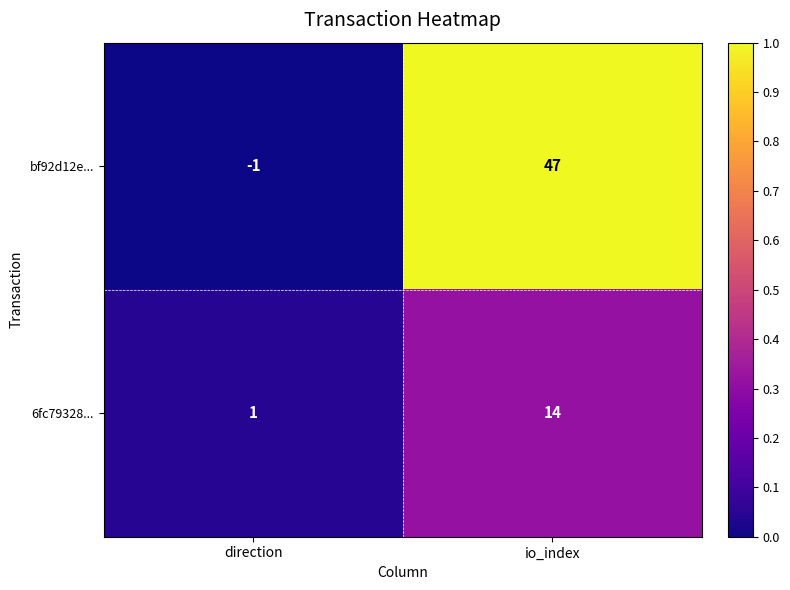

At which label is bf92d12e... closest to 23?

direction